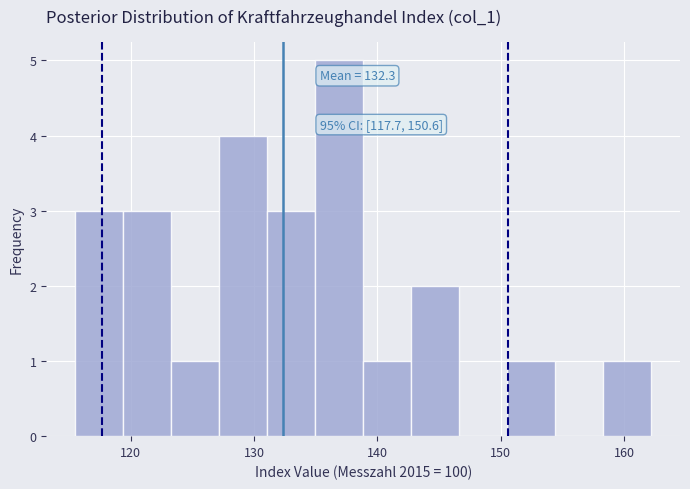

Read against the x-axis, roughly where is the centre of the tallest bar?

137